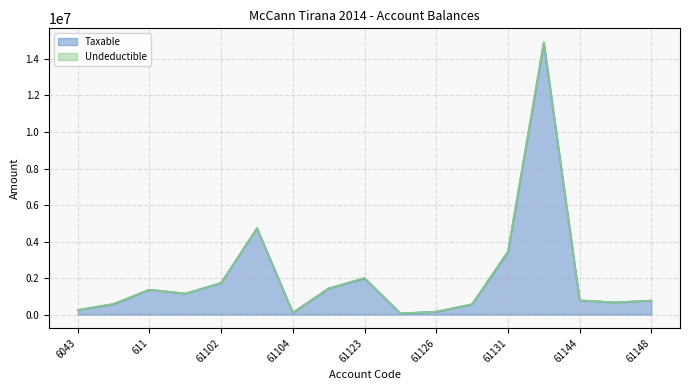

What is the label of the 3rd point from the right?

61144